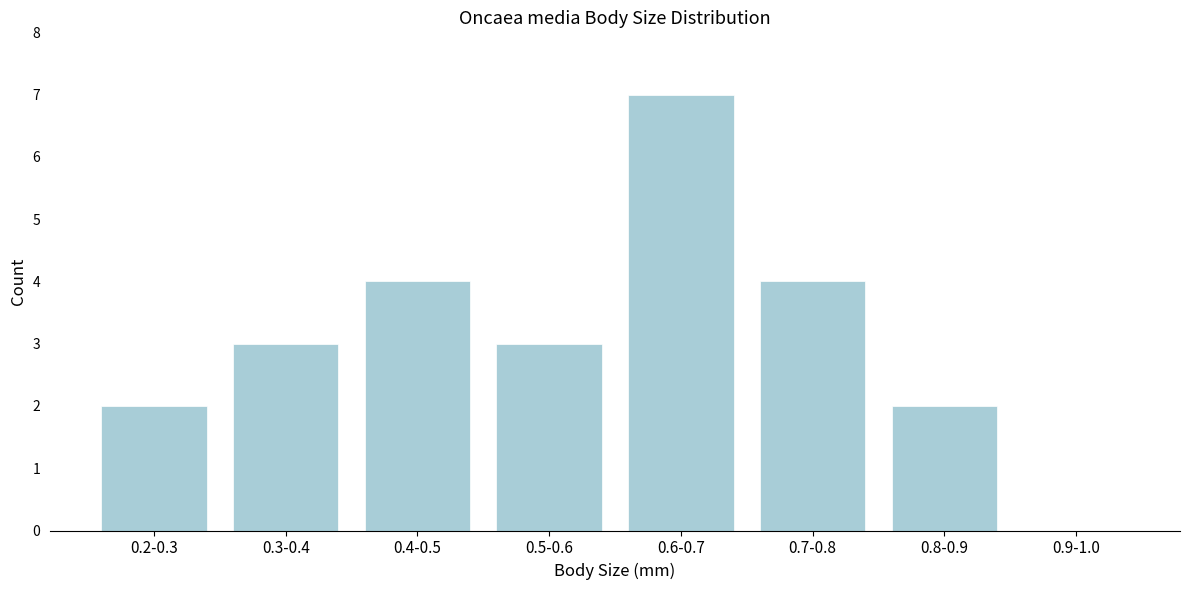

Reading left to right, transcribe all the data shown in this chart.

0.2-0.3=2	0.3-0.4=3	0.4-0.5=4	0.5-0.6=3	0.6-0.7=7	0.7-0.8=4	0.8-0.9=2	0.9-1.0=0